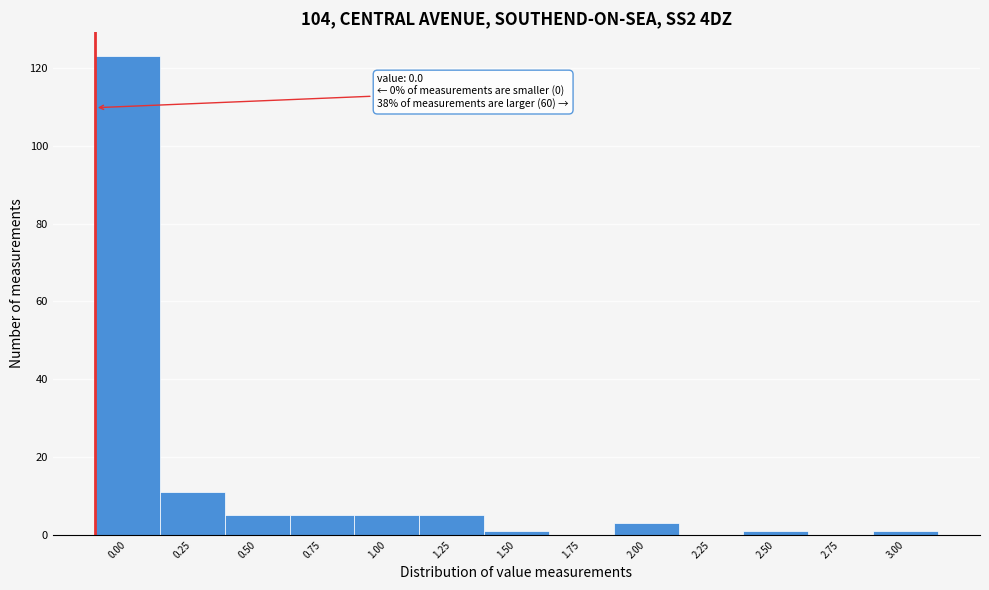

Reading left to right, transcribe all the data shown in this chart.

0.00=123	0.25=11	0.50=5	0.75=5	1.00=5	1.25=5	1.50=1	1.75=0	2.00=3	2.25=0	2.50=1	2.75=0	3.00=1